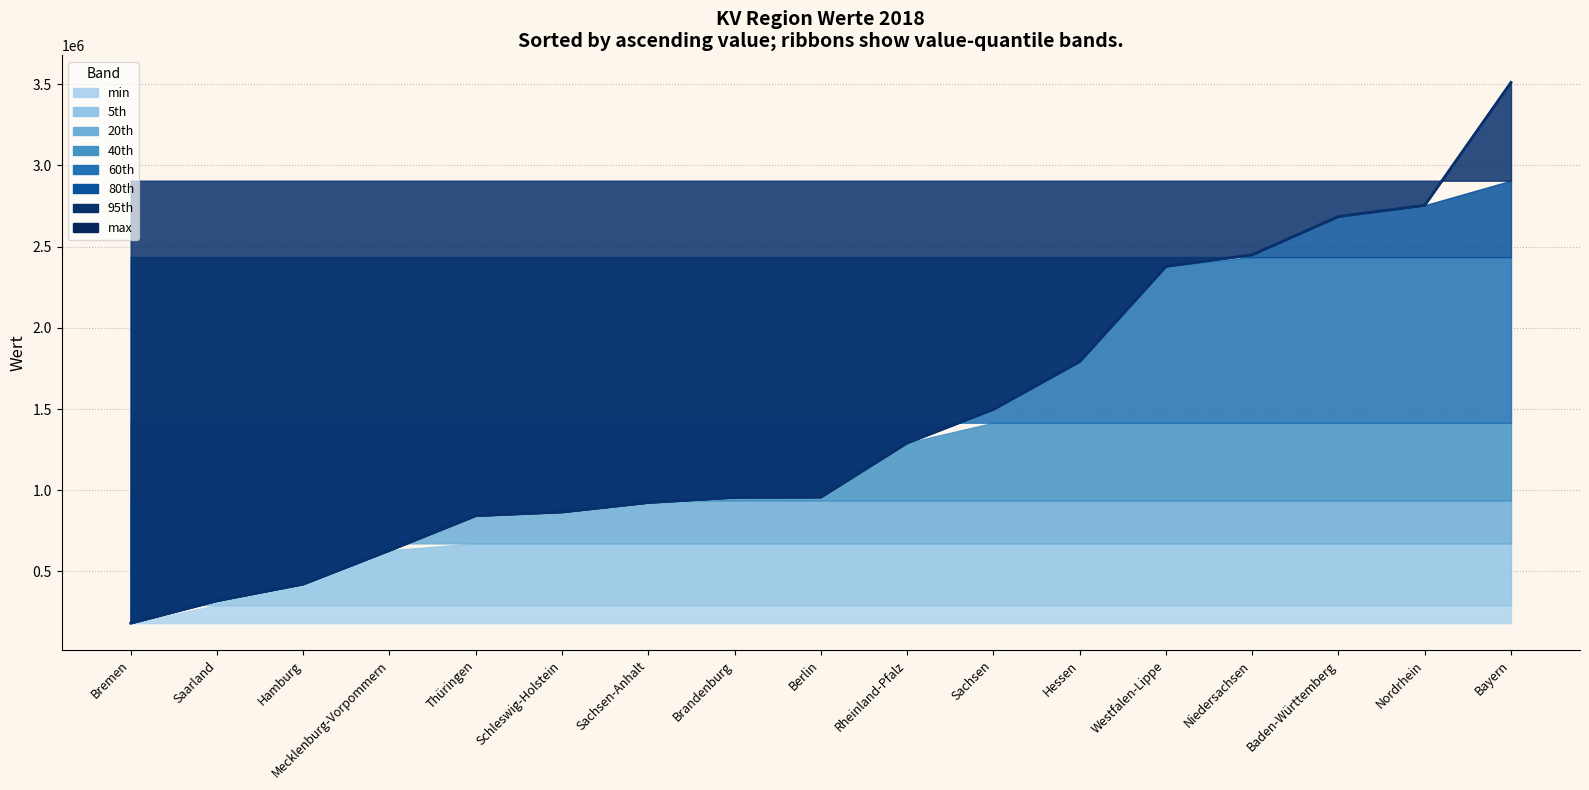

Reading right to left, extract all data points from this chart.

3511219	2754578	2685681	2450065	2378659	1792792	1498512	1291929	958073	956303	924601	866264	843714	630295	422749	320071	182163